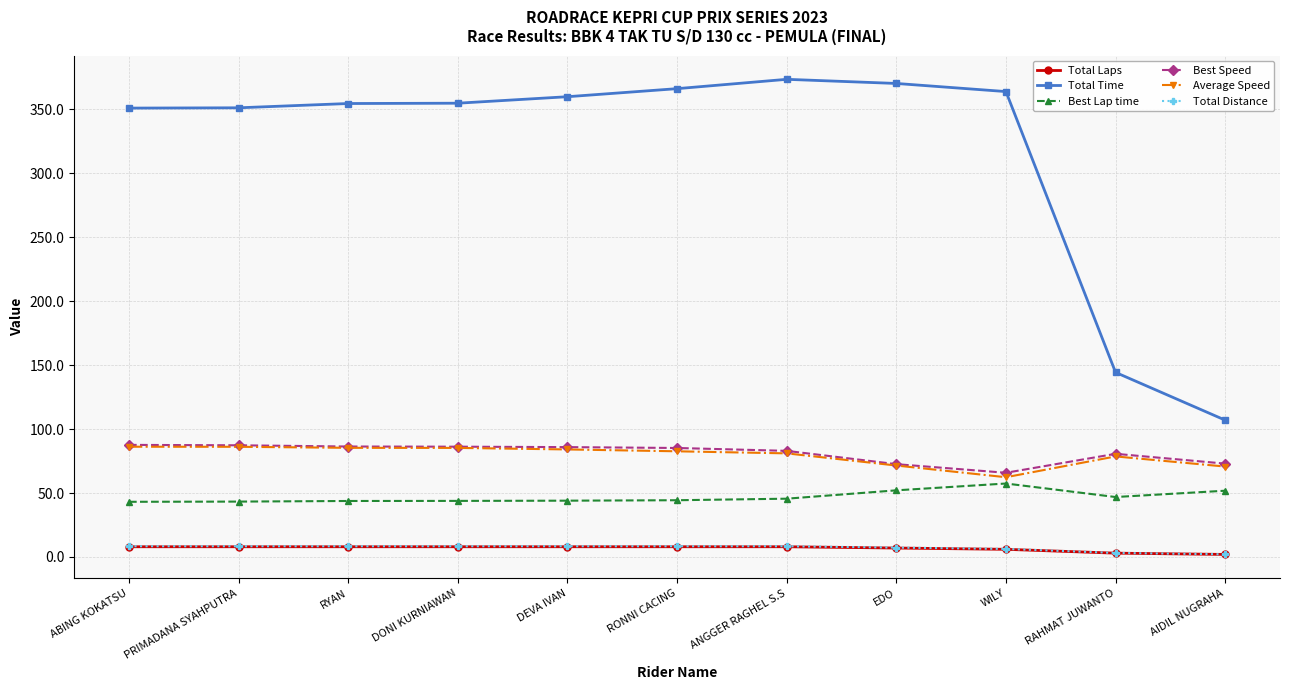

How many lines are shown in the chart?

6